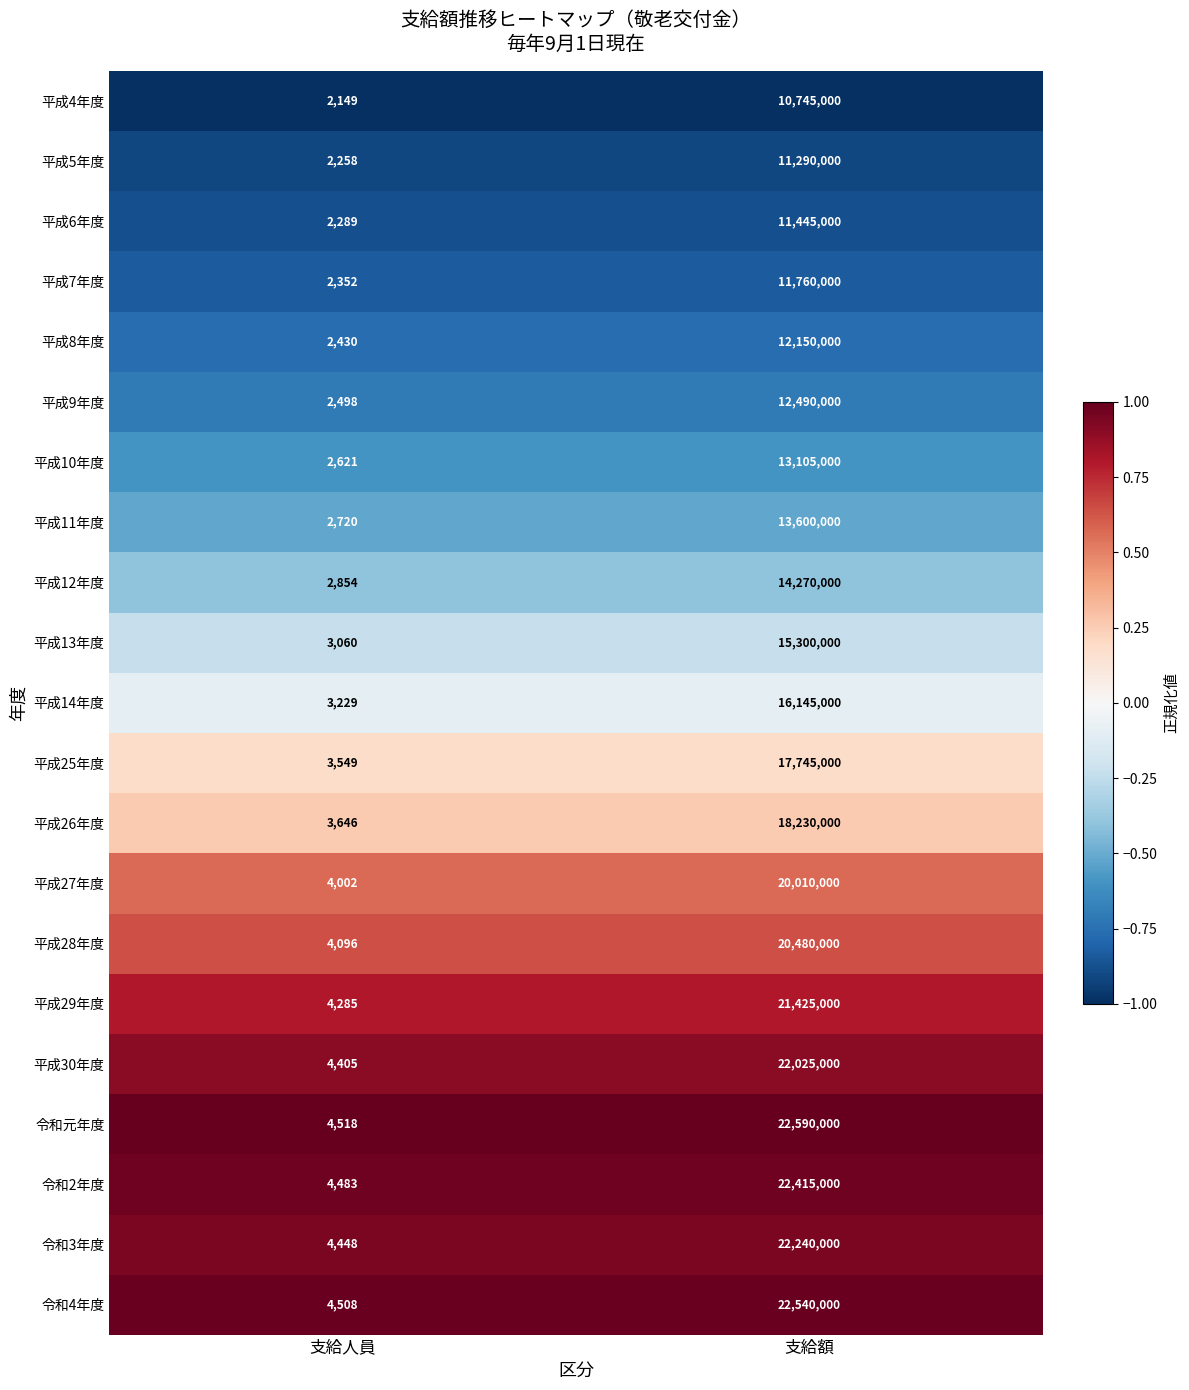

What is the difference between the 平成5年度 values at 支給人員 and 支給額?

11287742